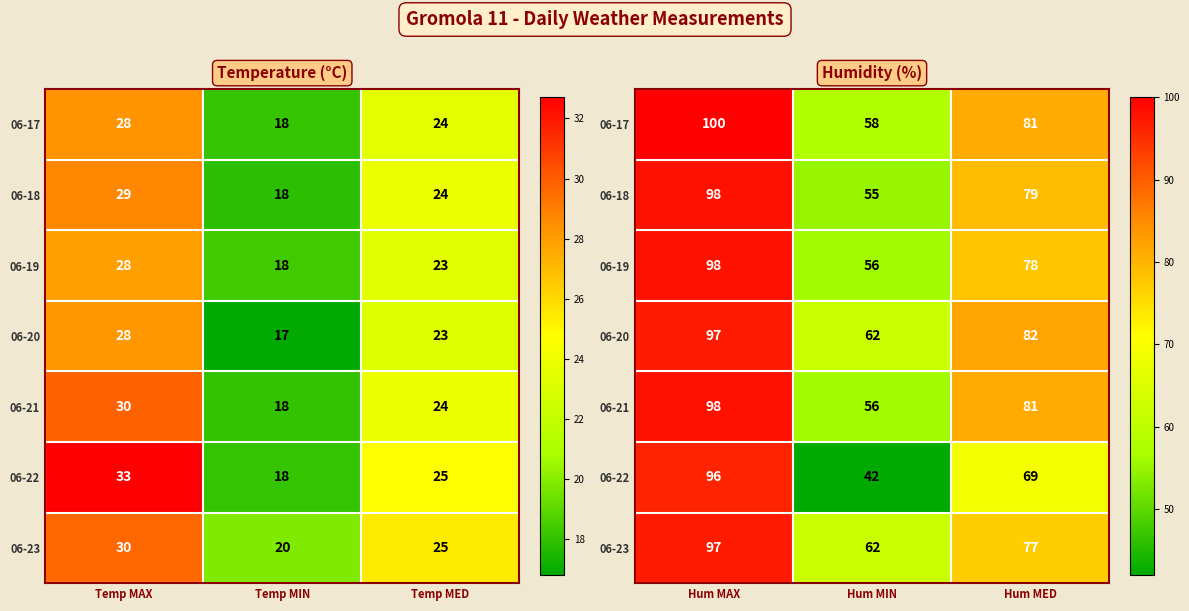

How many series are shown in this chart?

7